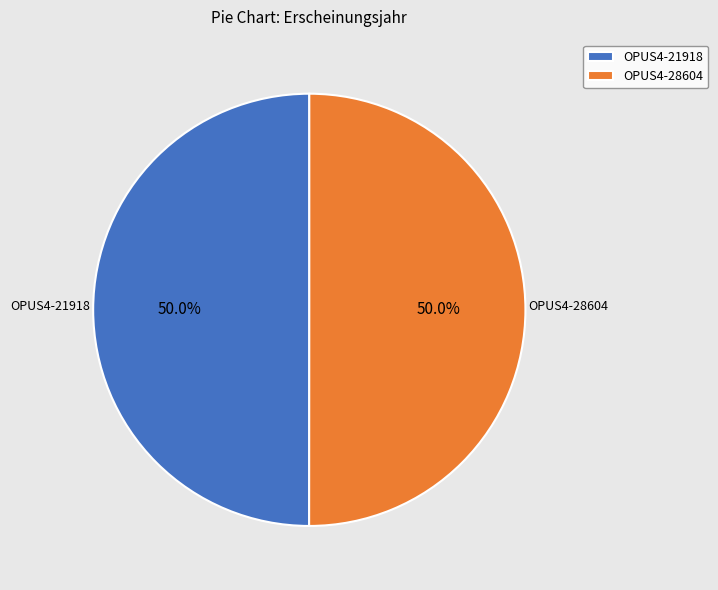

Is the sum of OPUS4-28604 and OPUS4-21918 greater than half?

Yes